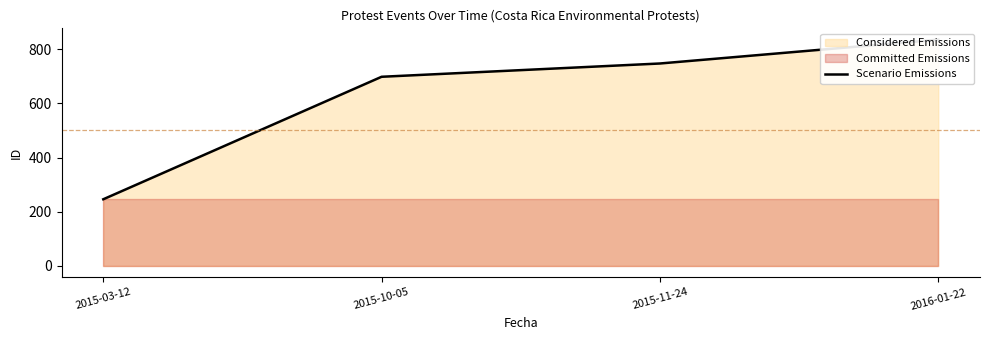

Is it true that the value at 2015-10-05 is 698?

True